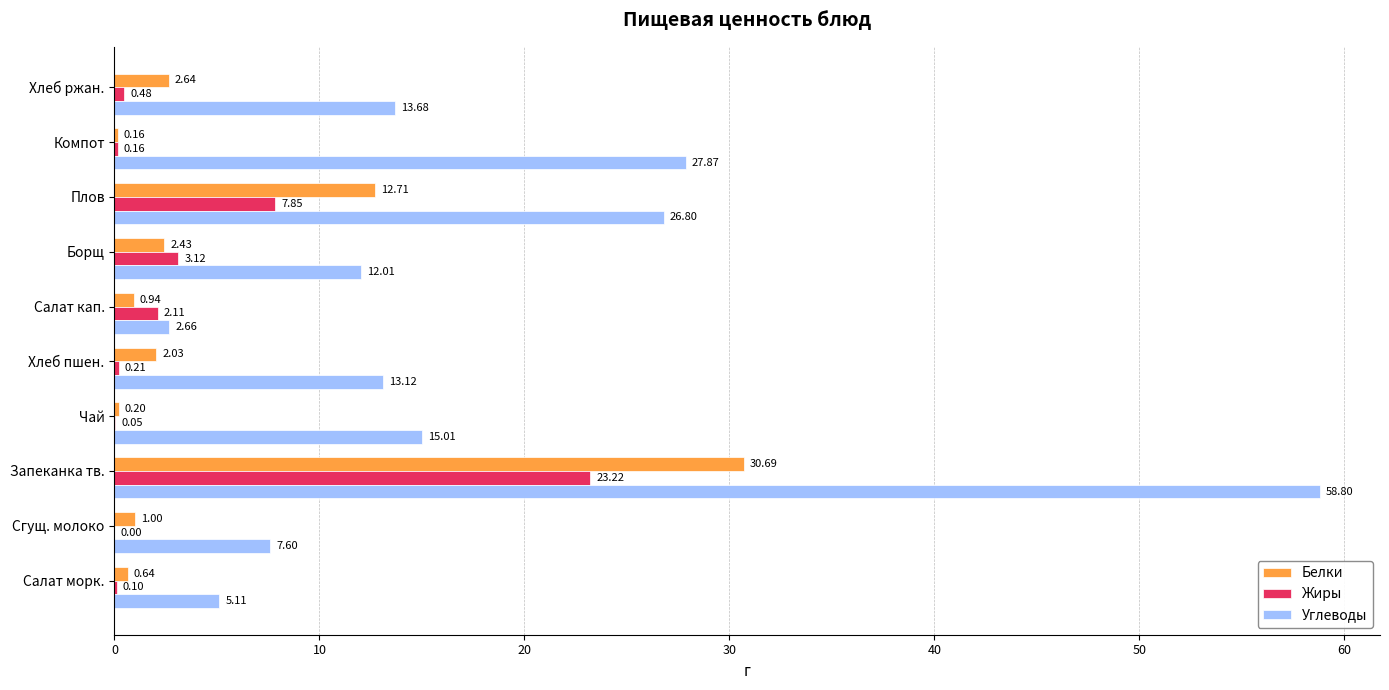

Which category has the highest value across all series?

Запеканка тв.